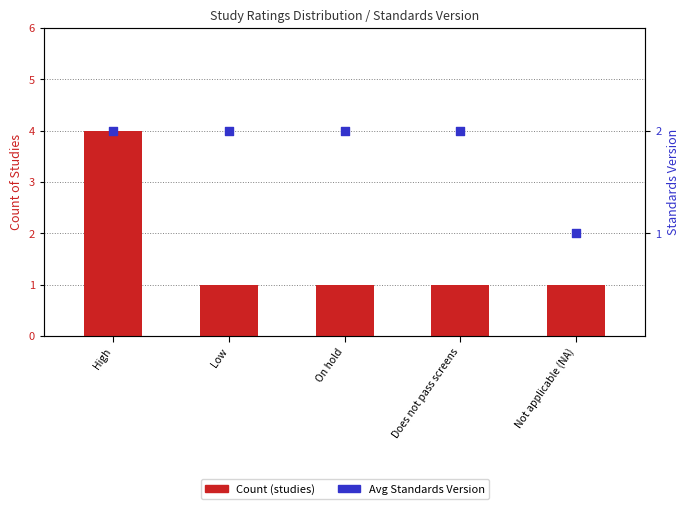

At which category is the sum across all series the highest?

High